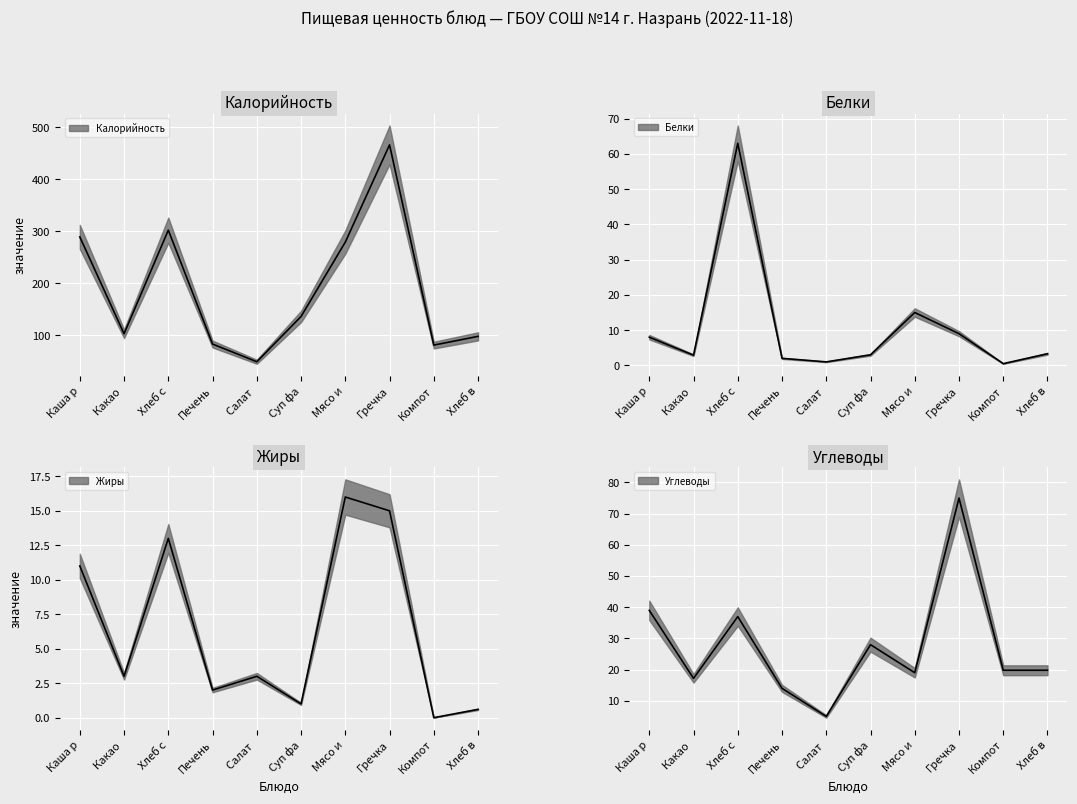

How many data points in Калорийность are less than 136?

5